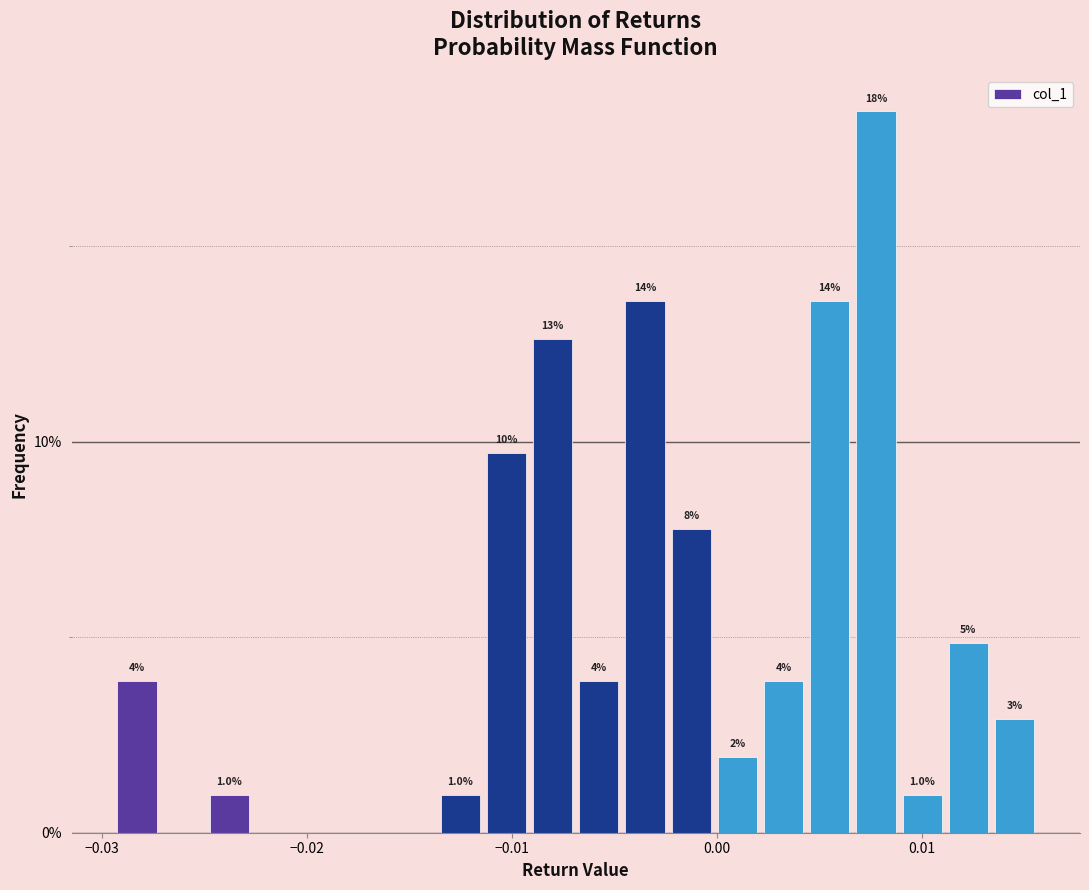

Around what value on the x-axis is the tallest bar? Give the approximate position of its centre, as read against the axis.

0.008